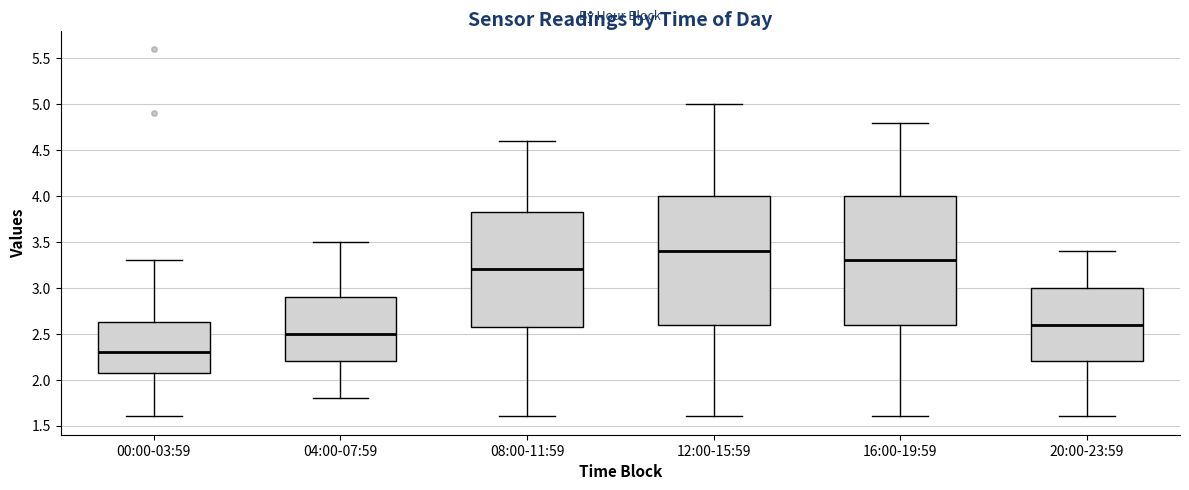

Reading left to right, transcribe this box plot: for each box, give where its median line is, the range the box spans, and where its two whiskers end, as read against the y-axis. The values are not printed on the chart, so give them approximately, as read against the axis.

00:00-03:59: median 2.30, box 2.10 to 2.65, whiskers 1.60 to 3.30
04:00-07:59: median 2.50, box 2.20 to 2.90, whiskers 1.80 to 3.50
08:00-11:59: median 3.20, box 2.60 to 3.85, whiskers 1.60 to 4.60
12:00-15:59: median 3.40, box 2.60 to 4.00, whiskers 1.60 to 5.00
16:00-19:59: median 3.30, box 2.60 to 4.00, whiskers 1.60 to 4.80
20:00-23:59: median 2.60, box 2.20 to 3.00, whiskers 1.60 to 3.40